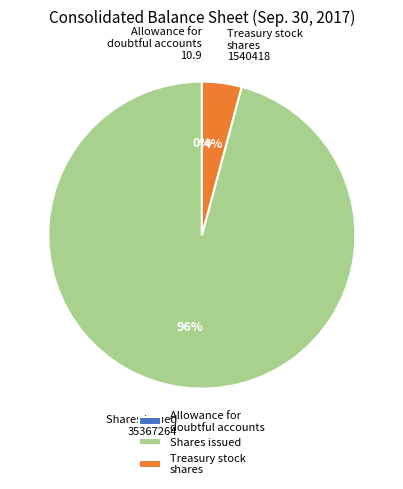

Is it true that Shares issued is 96% of the pie?

True